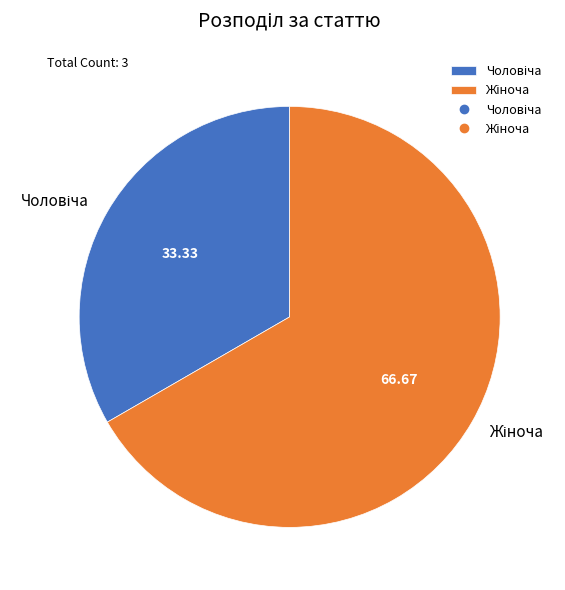

Is there a majority slice in this chart?

Yes